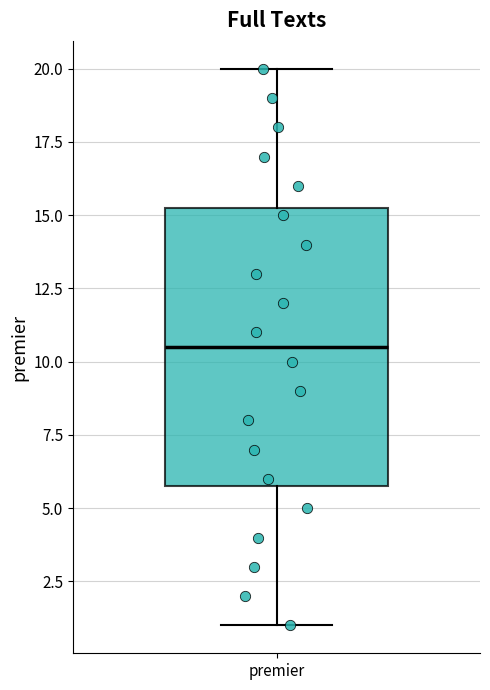

Read this box plot against the y-axis: the position of the median line, the range covered by the box, and the ends of both whiskers. The values are not printed on the chart, so give them approximately, as read against the axis.

median 10.5, box 6.0 to 15.5, whiskers 1.0 to 20.0